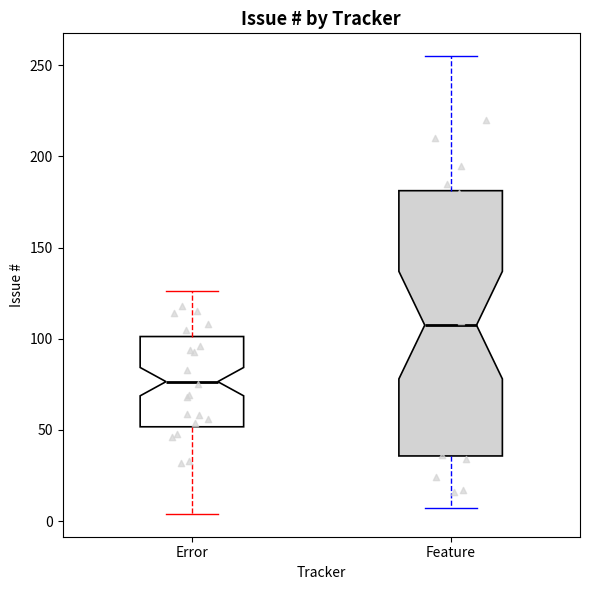

Reading left to right, transcribe this box plot: for each box, give where its median line is, the range the box spans, and where its two whiskers end, as read against the y-axis. The values are not printed on the chart, so give them approximately, as read against the axis.

Error: median 75, box 50 to 100, whiskers 5 to 125
Feature: median 110, box 35 to 180, whiskers 5 to 255